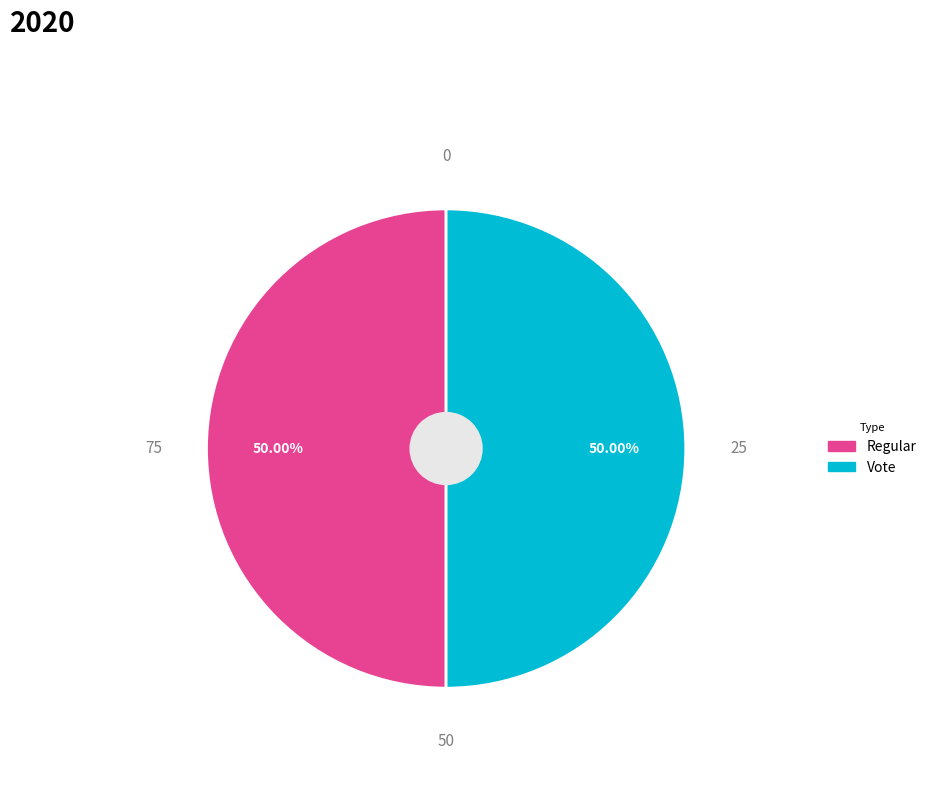

Is it true that Regular is 64% of the pie?

False